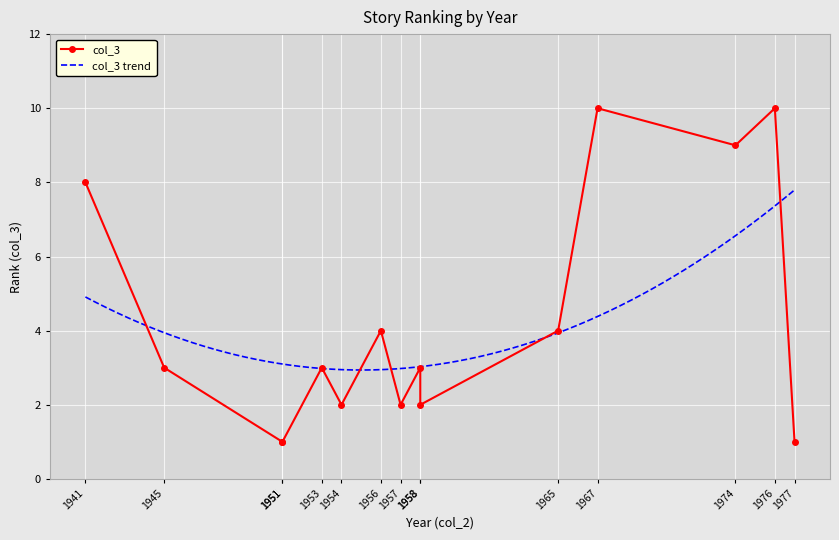

Between 1957 and 1956, which is larger?

1956